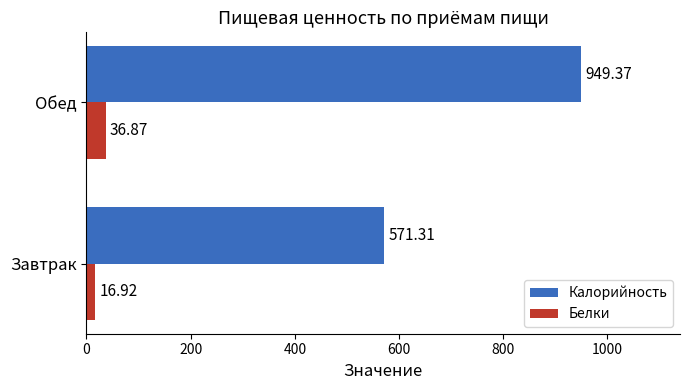

Which series has the widest spread of values?

Калорийность